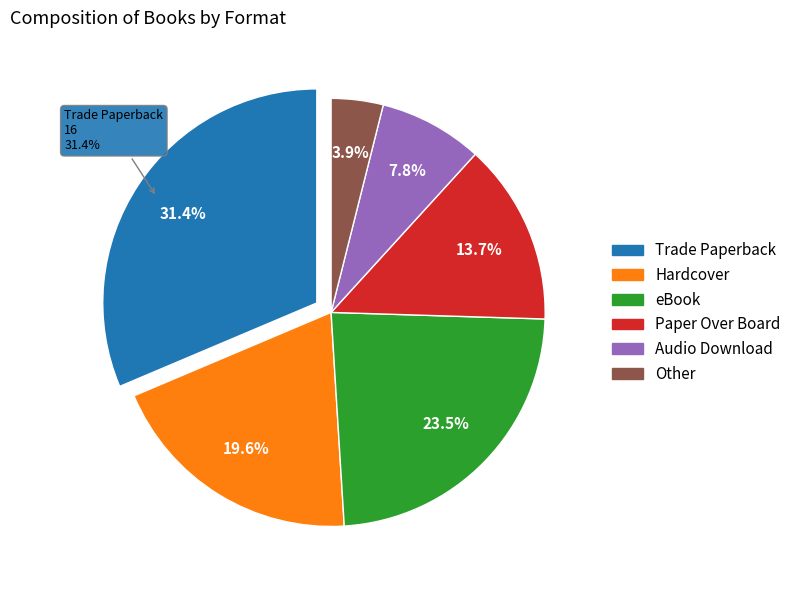

Count the number of slices in the pie.

6